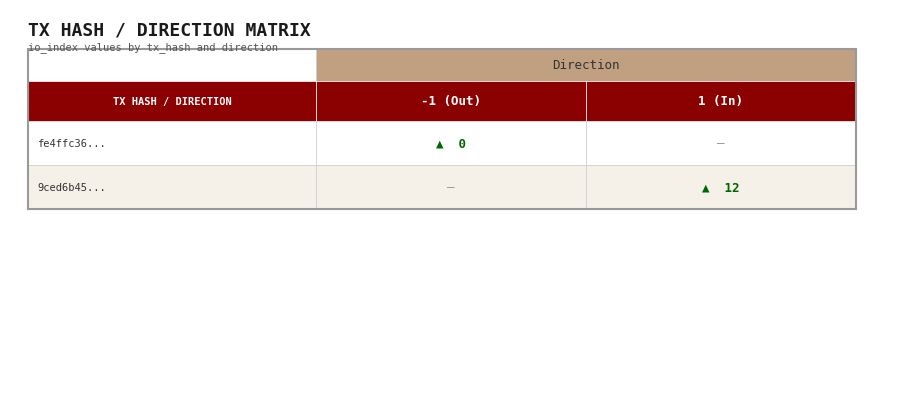

What is the maximum value shown in the chart?

12